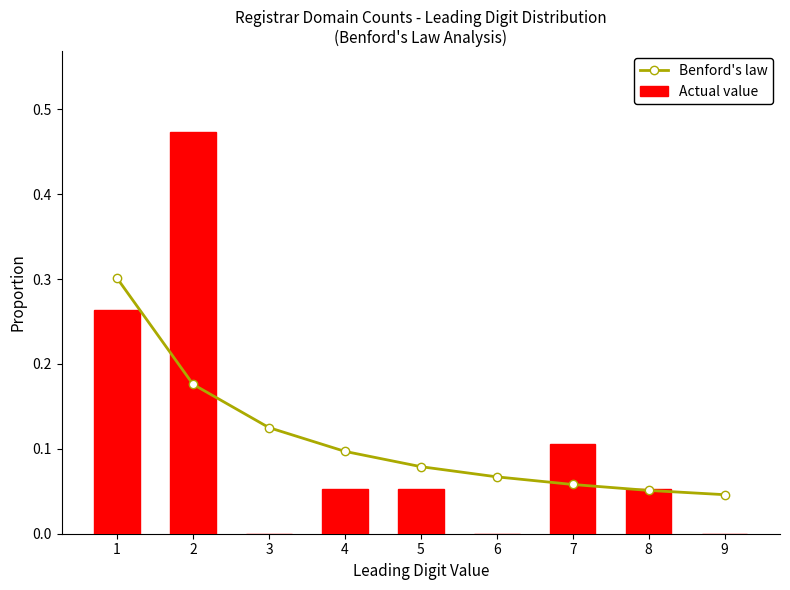

The value of Benford's law at 5 is 0.1. True or false?

True